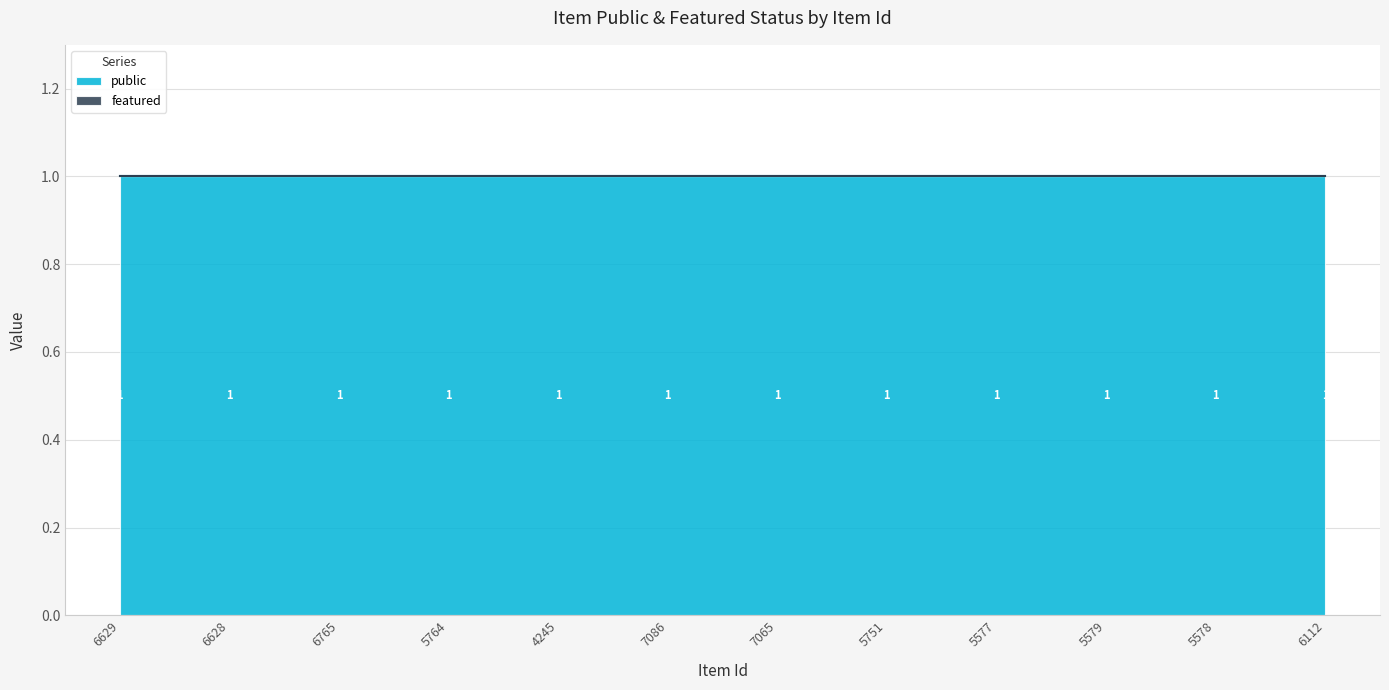

At which label does featured reach its minimum?

6629